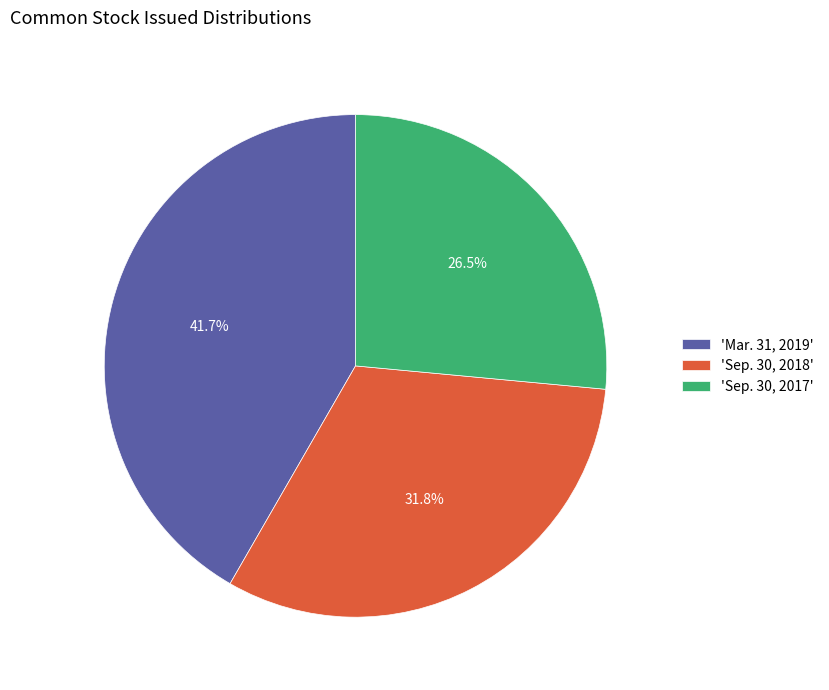

Approximately how many times larger is the value at 'Sep. 30, 2017' compared to 'Sep. 30, 2018'?

0.8